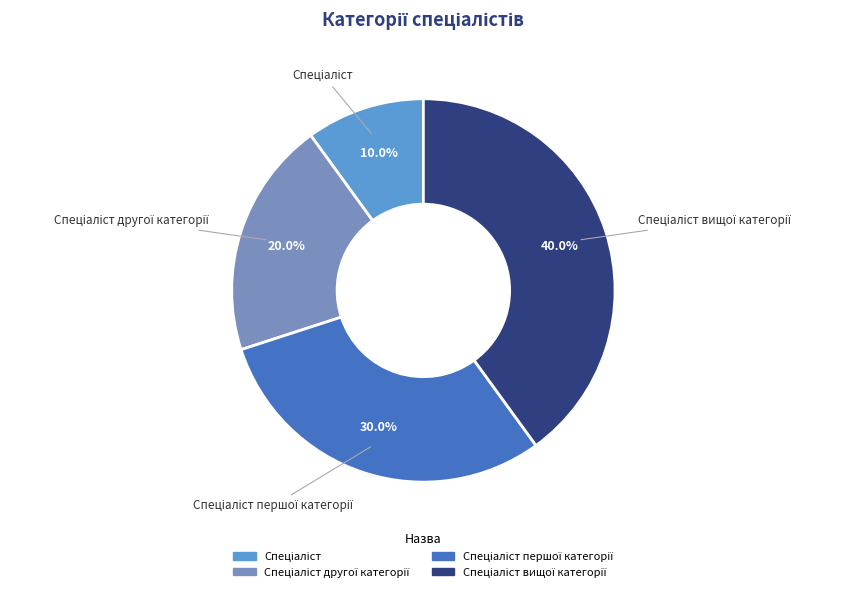

How many segments does this pie chart have?

4